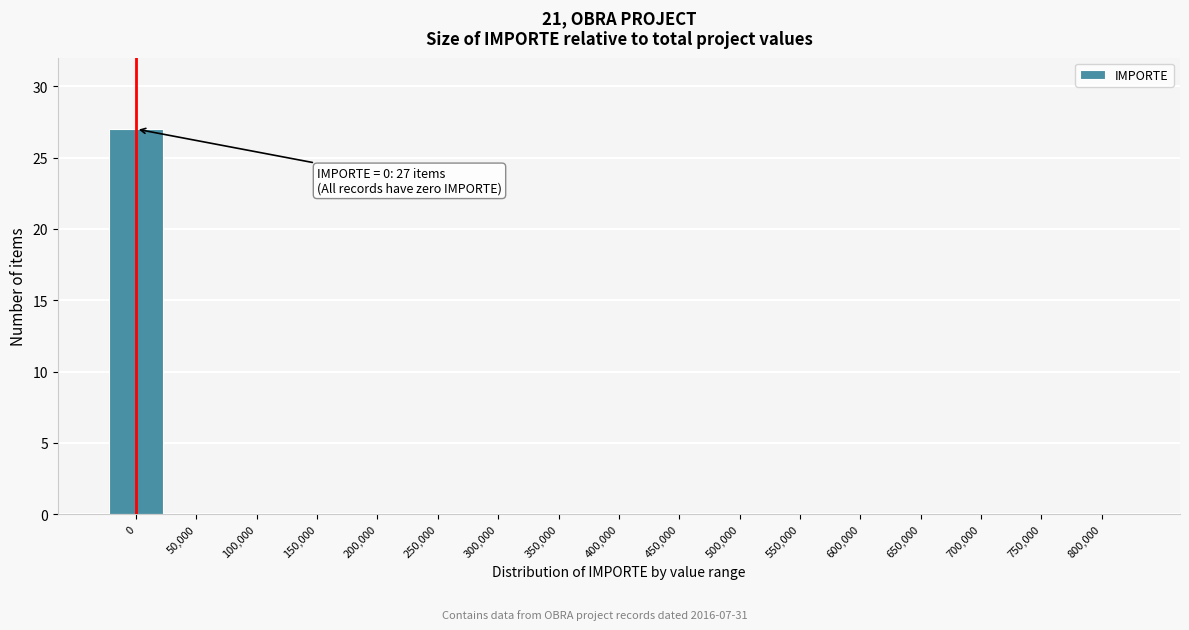

Reading left to right, what are all the values shown in this chart?

0=27	50,000=0	100,000=0	150,000=0	200,000=0	250,000=0	300,000=0	350,000=0	400,000=0	450,000=0	500,000=0	550,000=0	600,000=0	650,000=0	700,000=0	750,000=0	800,000=0